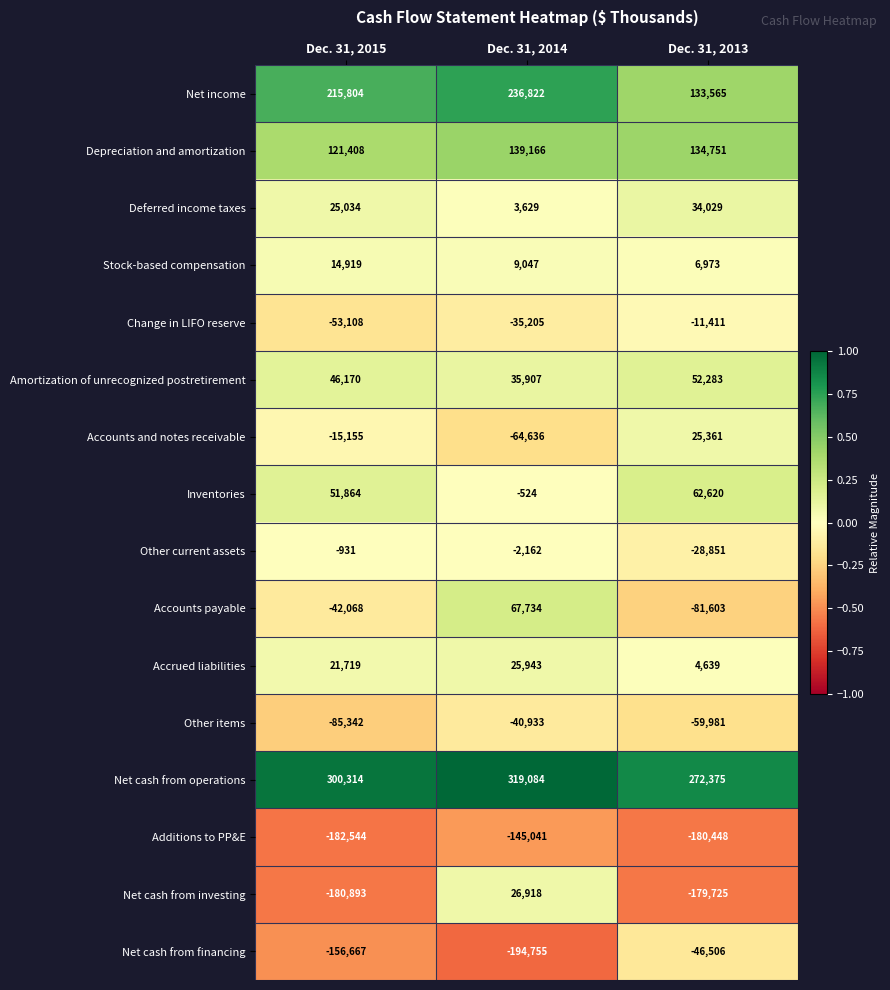

How many data points in Net cash from investing are less than -179725?

1